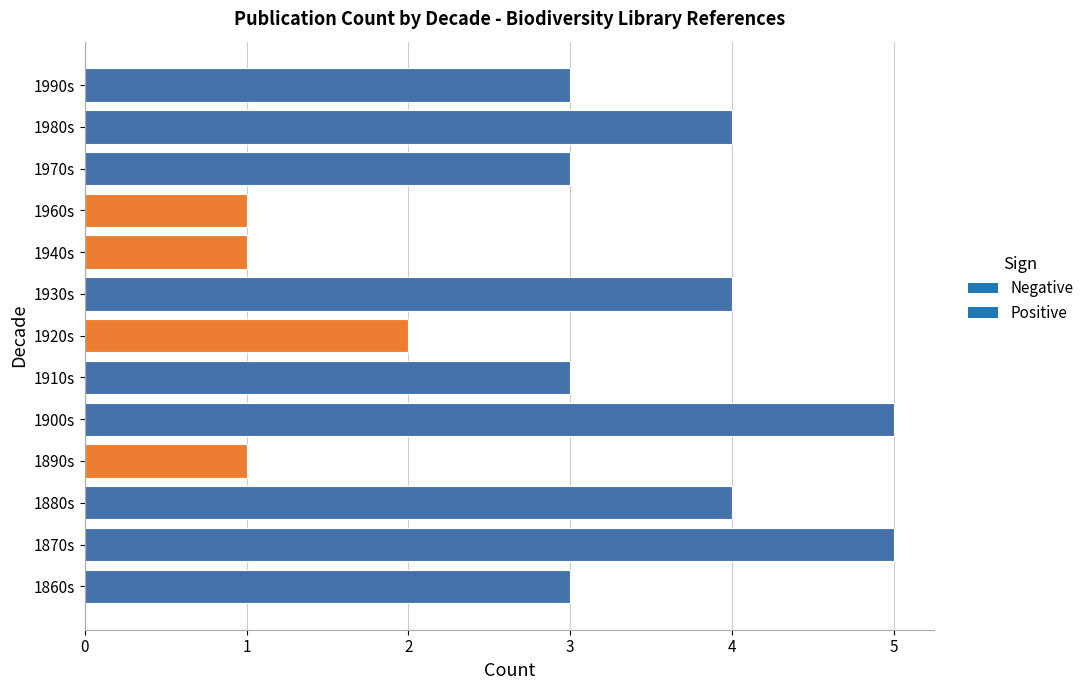

Reading bottom to top, what are all the values shown in this chart?

1860s=3	1870s=5	1880s=4	1890s=1	1900s=5	1910s=3	1920s=2	1930s=4	1940s=1	1960s=1	1970s=3	1980s=4	1990s=3